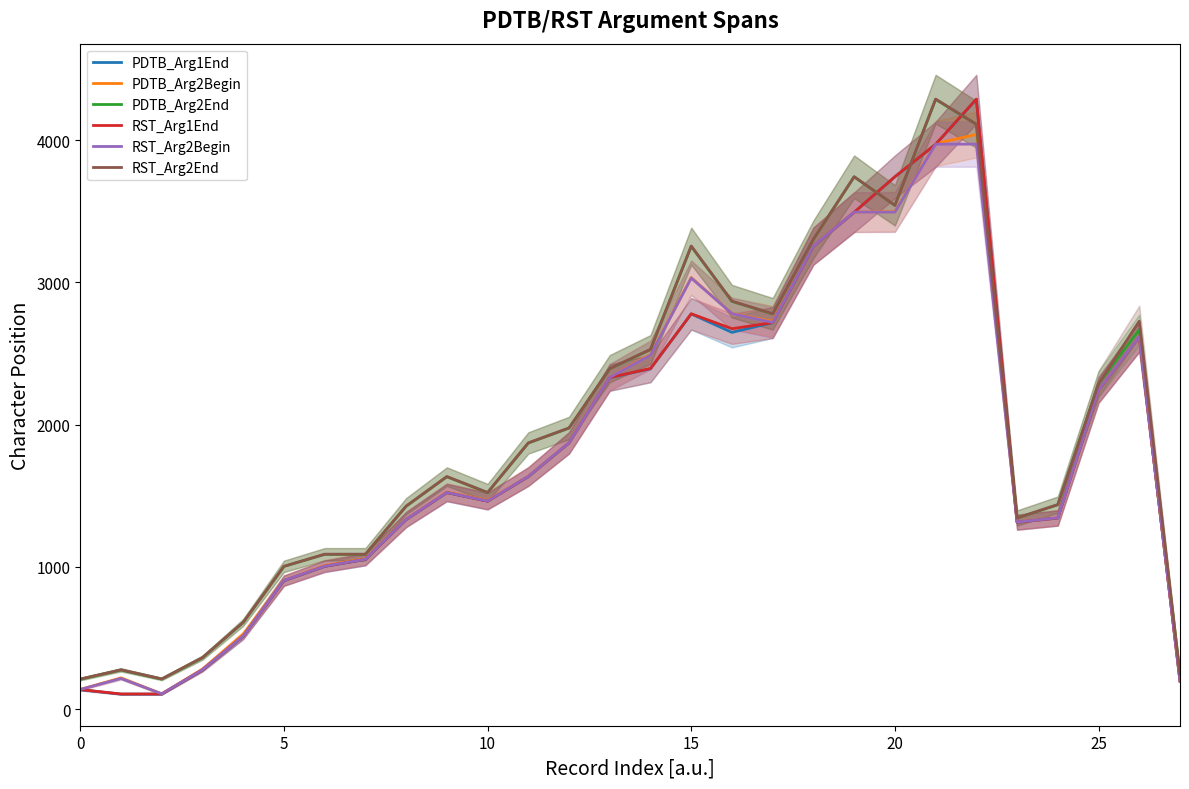

Which series has the largest range (max minus min)?

RST_Arg1End